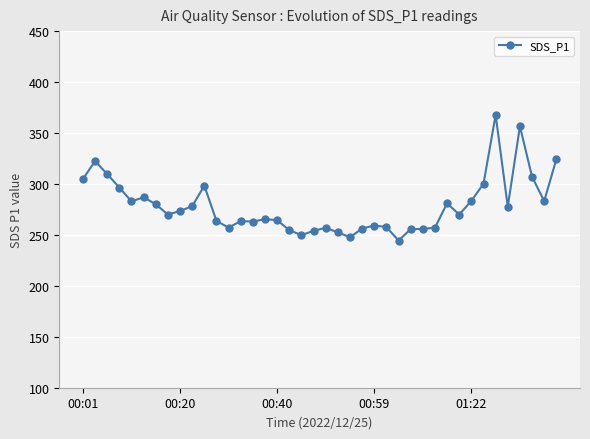

True or false: there are more than 2 points higher than both neighbors.

True